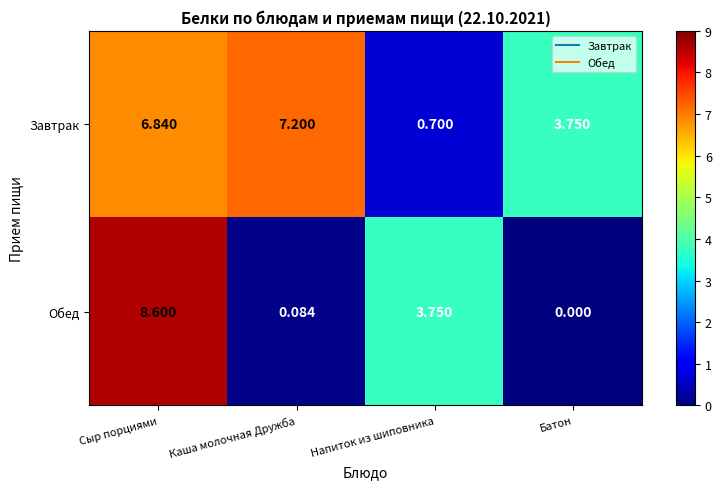

Between Каша молочная Дружба and Батон, which series saw the biggest shift?

Завтрак